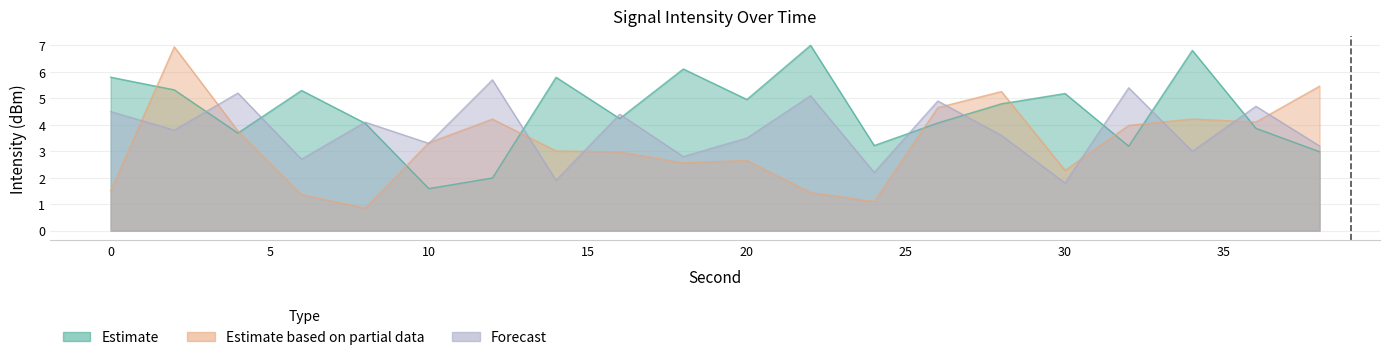

The Estimate series shows 3.2 at 24. True or false?

True